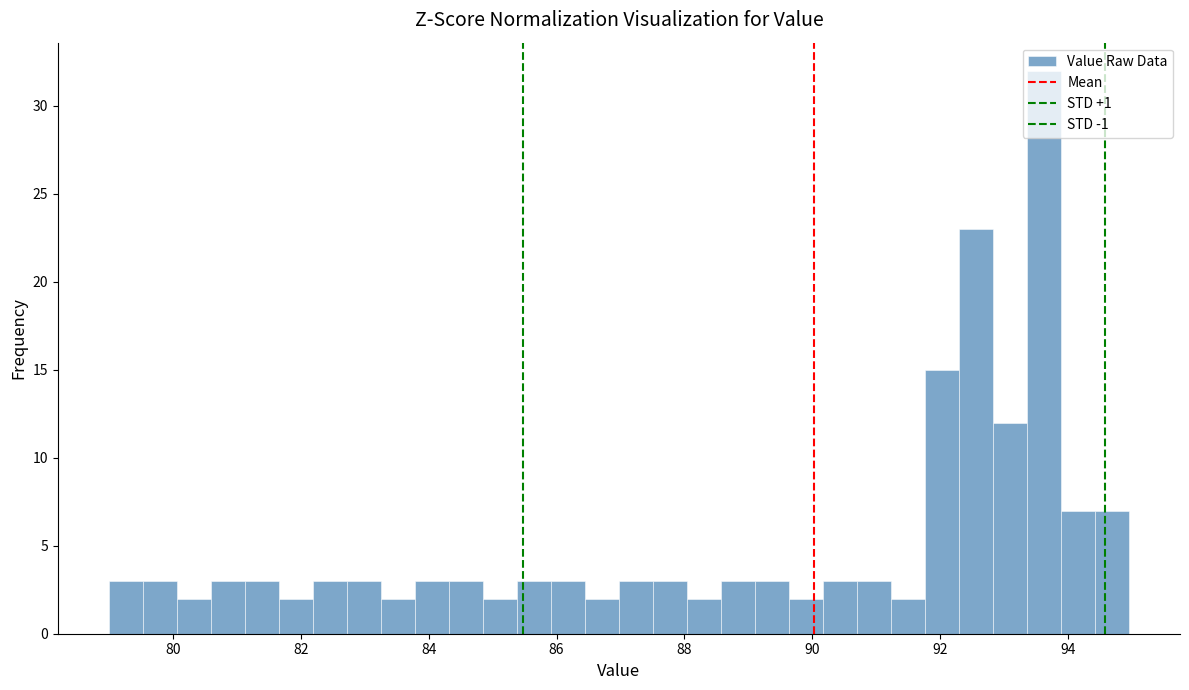

Around what value on the x-axis is the tallest bar? Give the approximate position of its centre, as read against the axis.

93.6